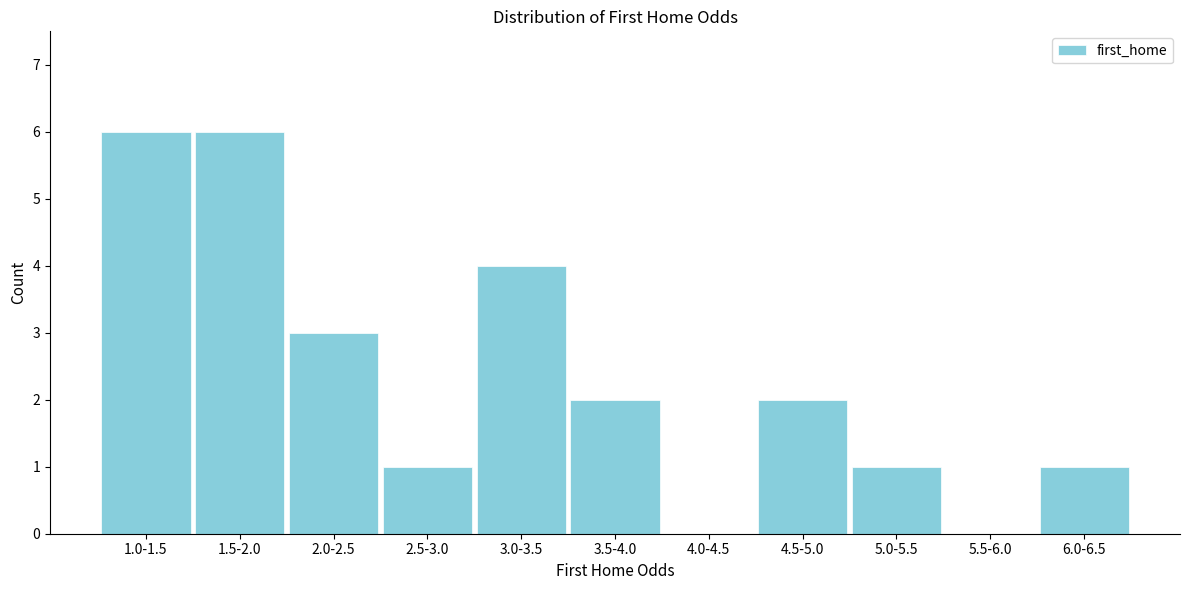

Reading right to left, extract all data points from this chart.

6.0-6.5=1	5.5-6.0=0	5.0-5.5=1	4.5-5.0=2	4.0-4.5=0	3.5-4.0=2	3.0-3.5=4	2.5-3.0=1	2.0-2.5=3	1.5-2.0=6	1.0-1.5=6